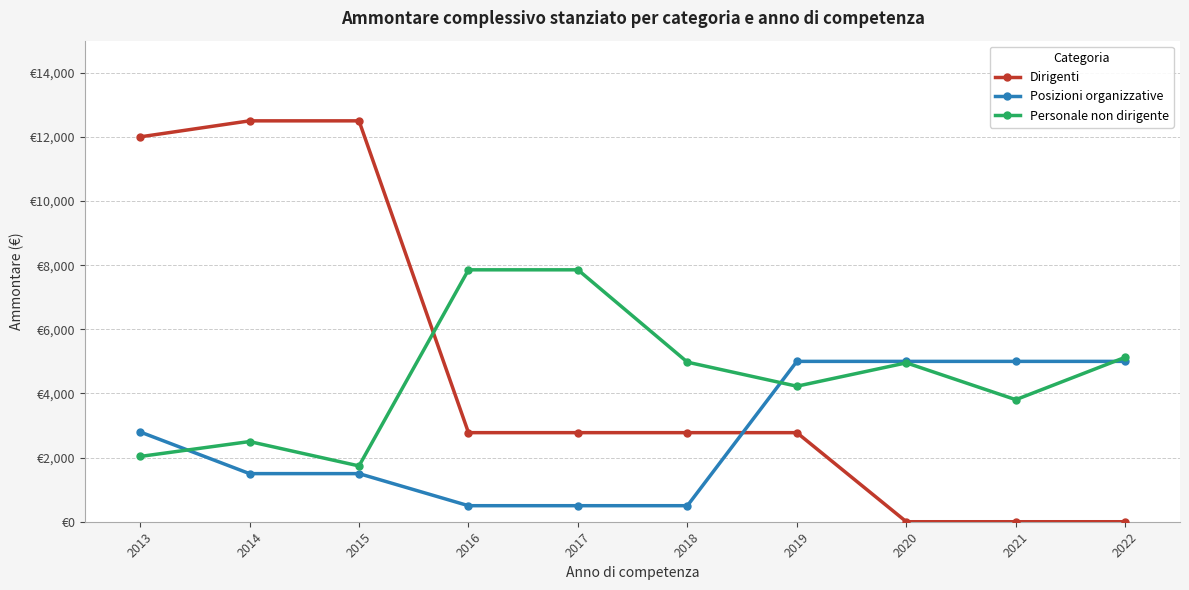

What is the value of the Personale non dirigente point at the 9th from the left?

3805.4